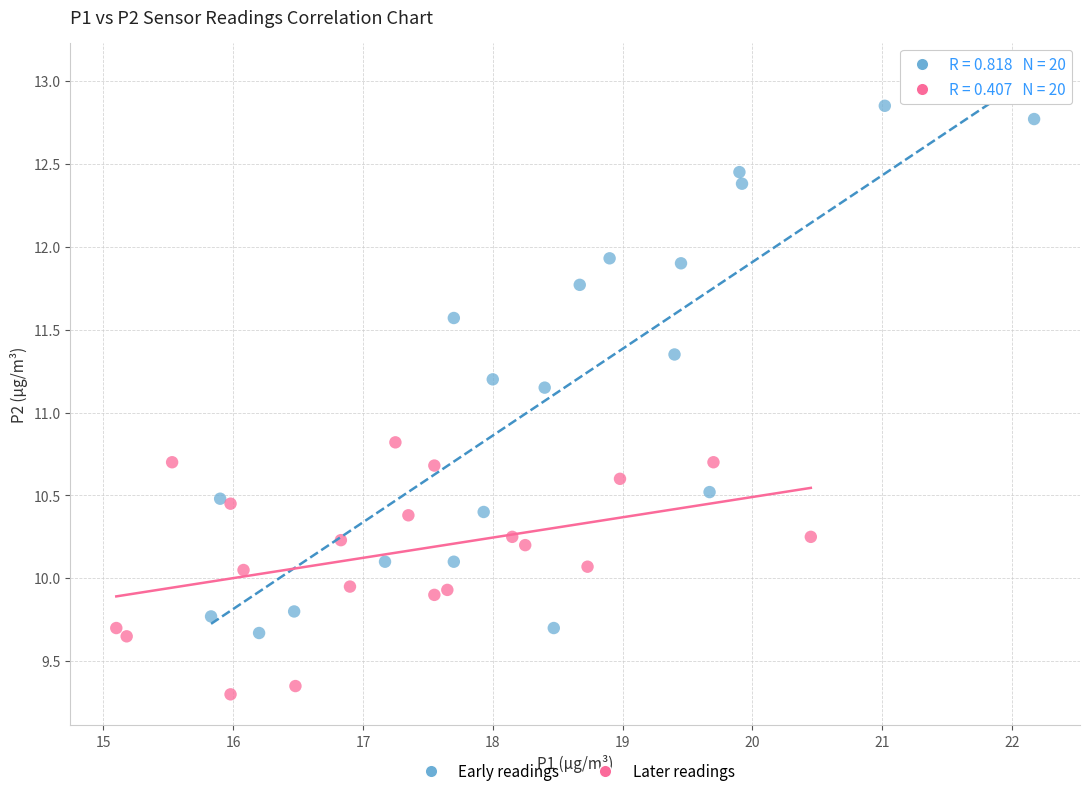

Which series contains the highest Y value?

Early readings